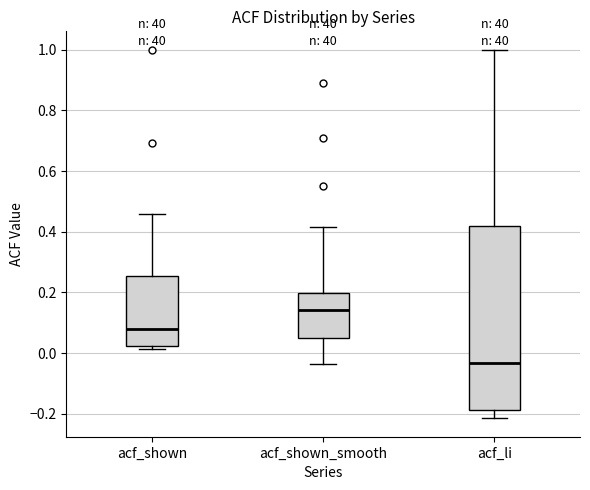

Reading left to right, read every box against the y-axis: the position of its median line, the range the box covers, and the ends of its whiskers. The values are not printed on the chart, so give them approximately, as read against the axis.

acf_shown: median 0.08, box 0.02 to 0.26, whiskers 0.02 (just below the box's lower edge) to 0.46
acf_shown_smooth: median 0.14, box 0.04 to 0.20, whiskers -0.04 to 0.42
acf_li: median -0.04, box -0.18 to 0.42, whiskers -0.22 to 1.00